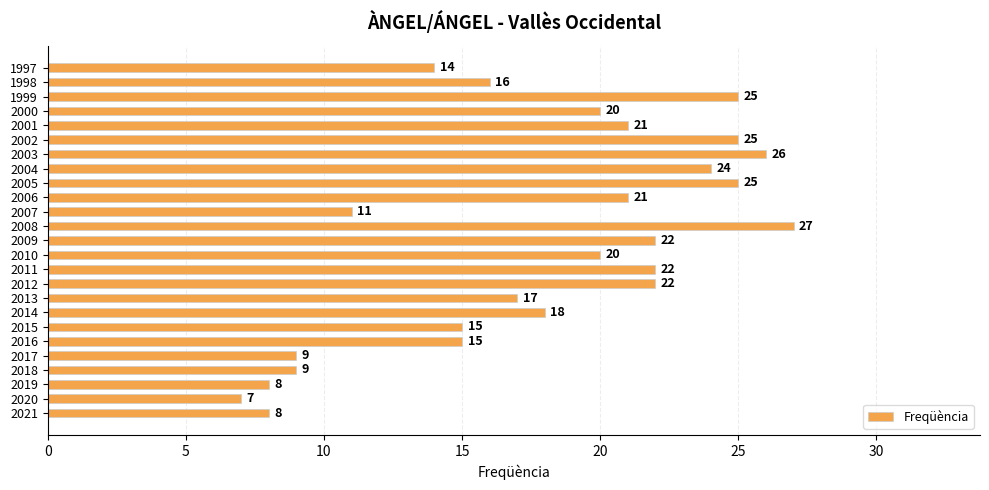

What value does the data have at 2002?

25